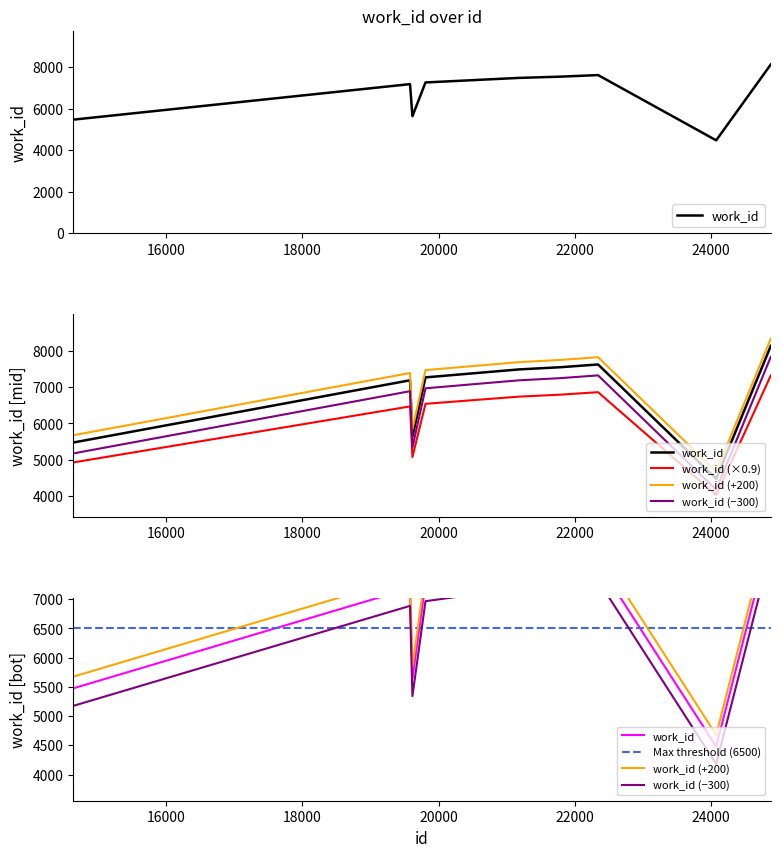

What is the sum of all values?

60838